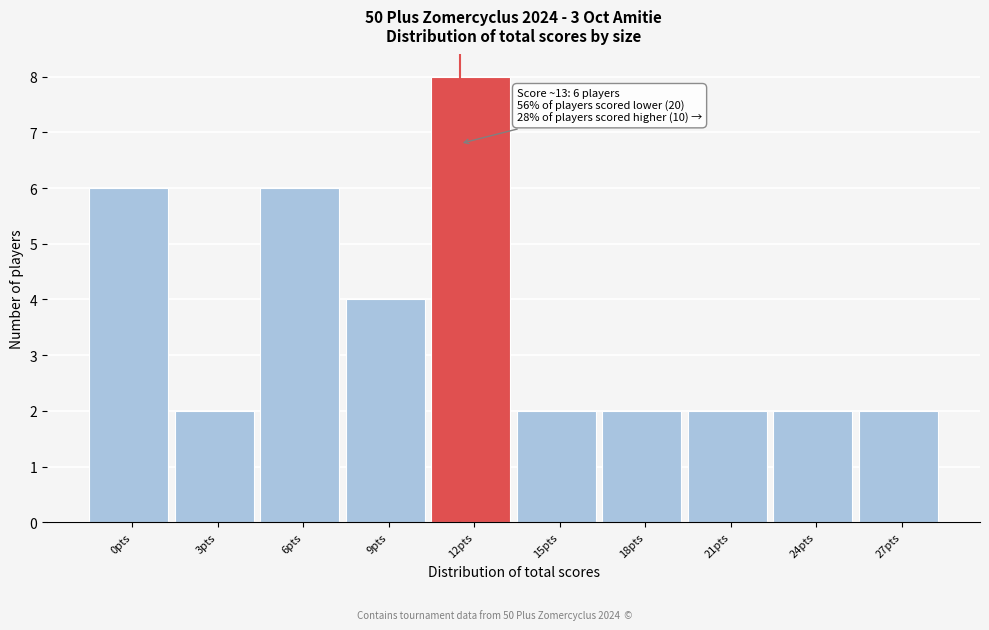

Reading left to right, list all the values displayed in this chart.

6	2	6	4	8	2	2	2	2	2